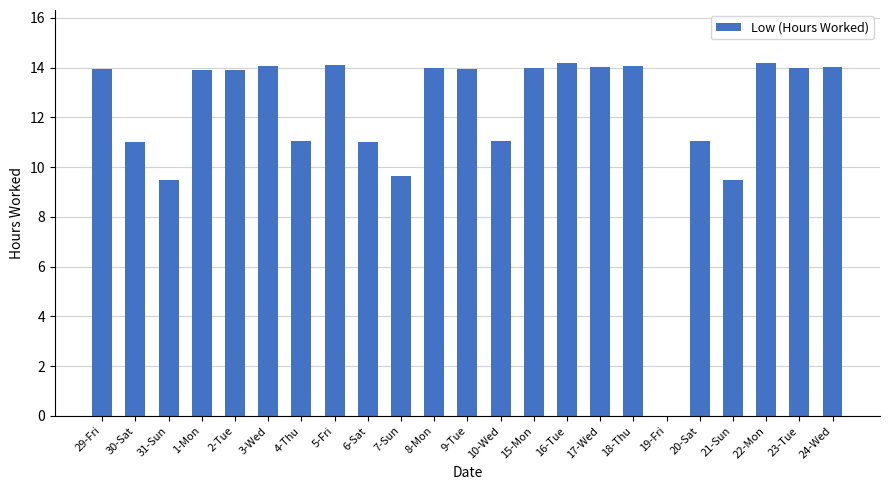

What is the maximum value shown in the chart?

14.2